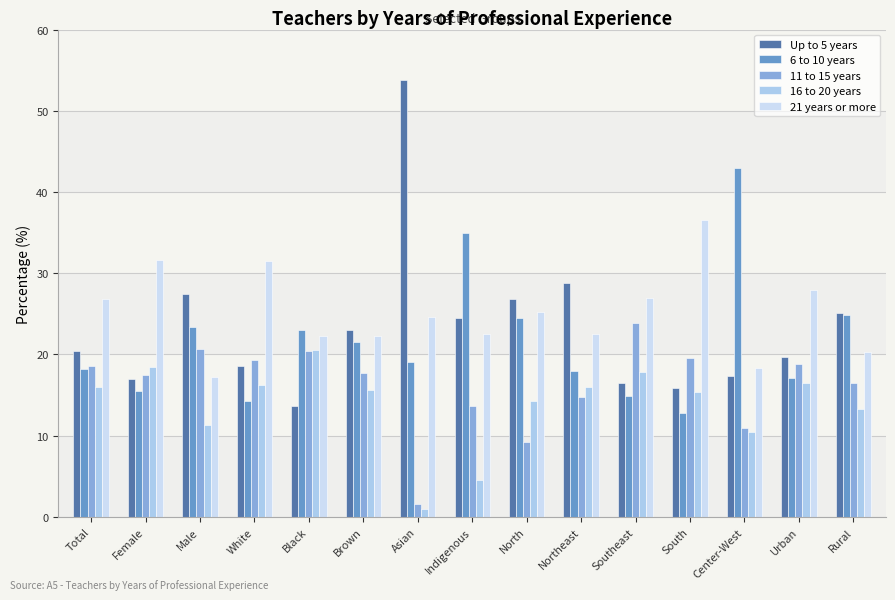

What is the smallest value displayed?

1.0